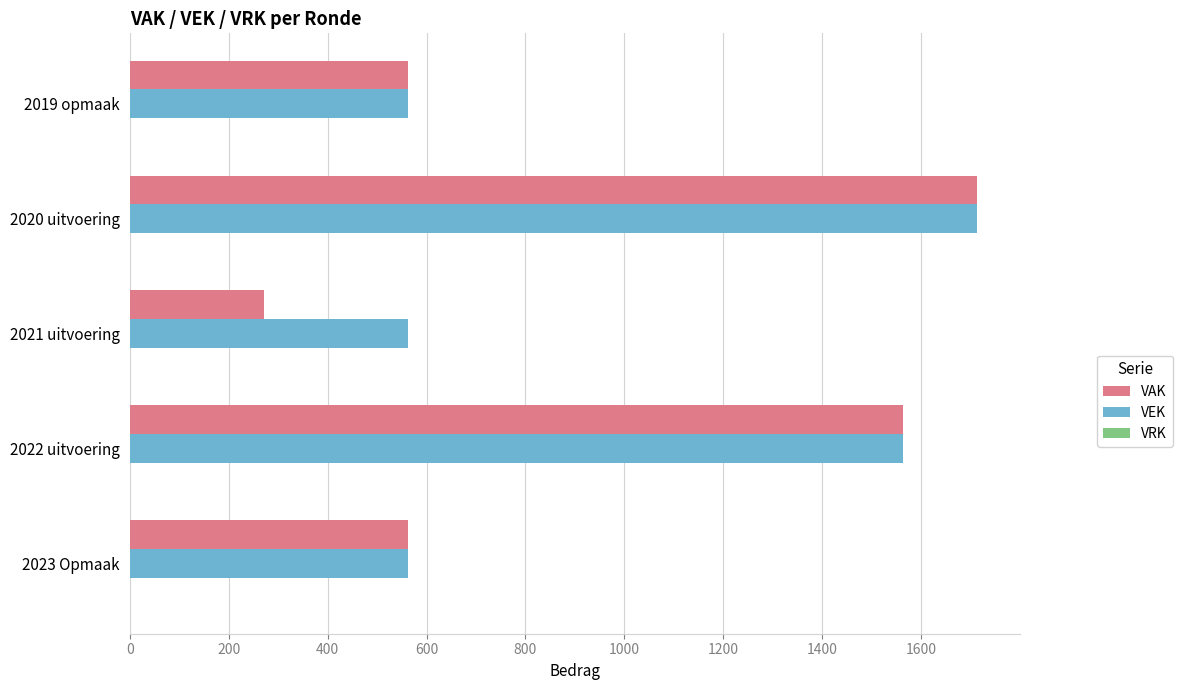

Is it true that VEK equals 1563 at 2022 uitvoering?

True